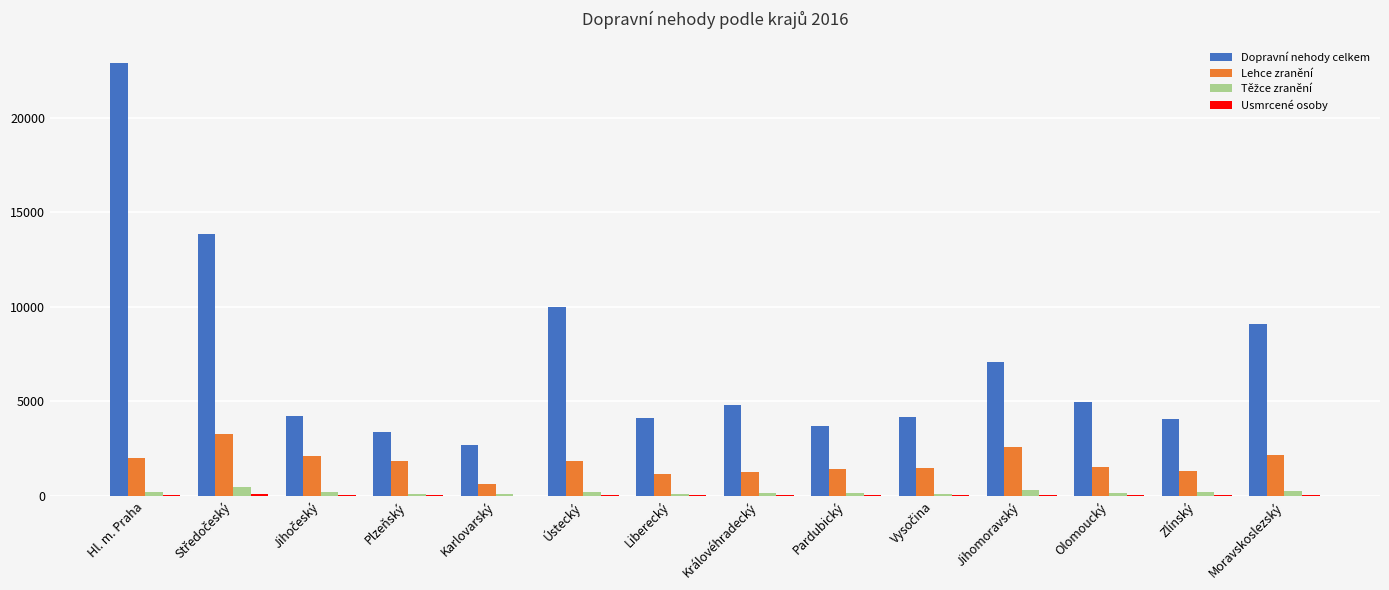

Between Karlovarský and Jihomoravský, which series saw the biggest shift?

Dopravní nehody celkem